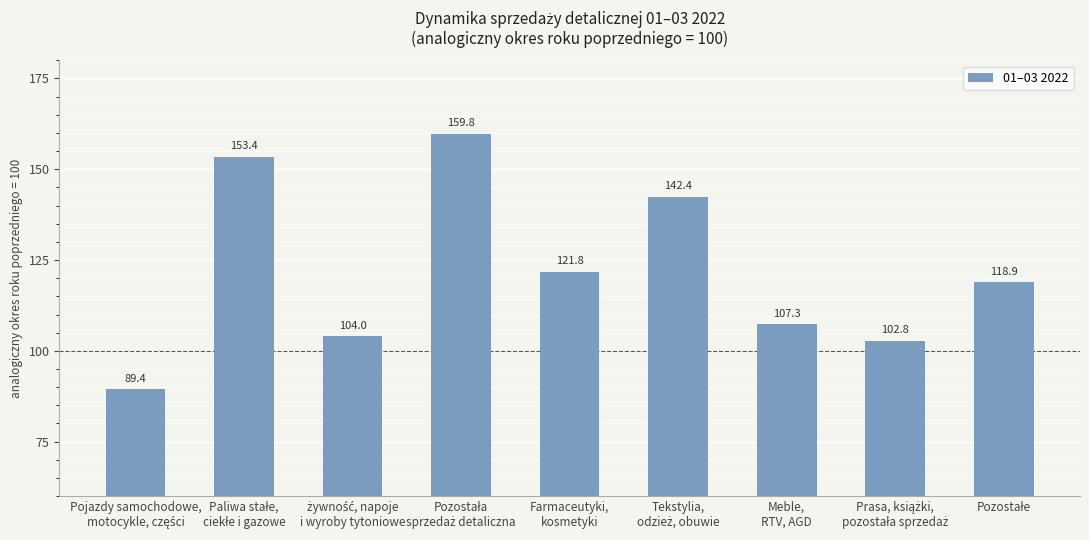

What is the maximum value shown in the chart?

159.8